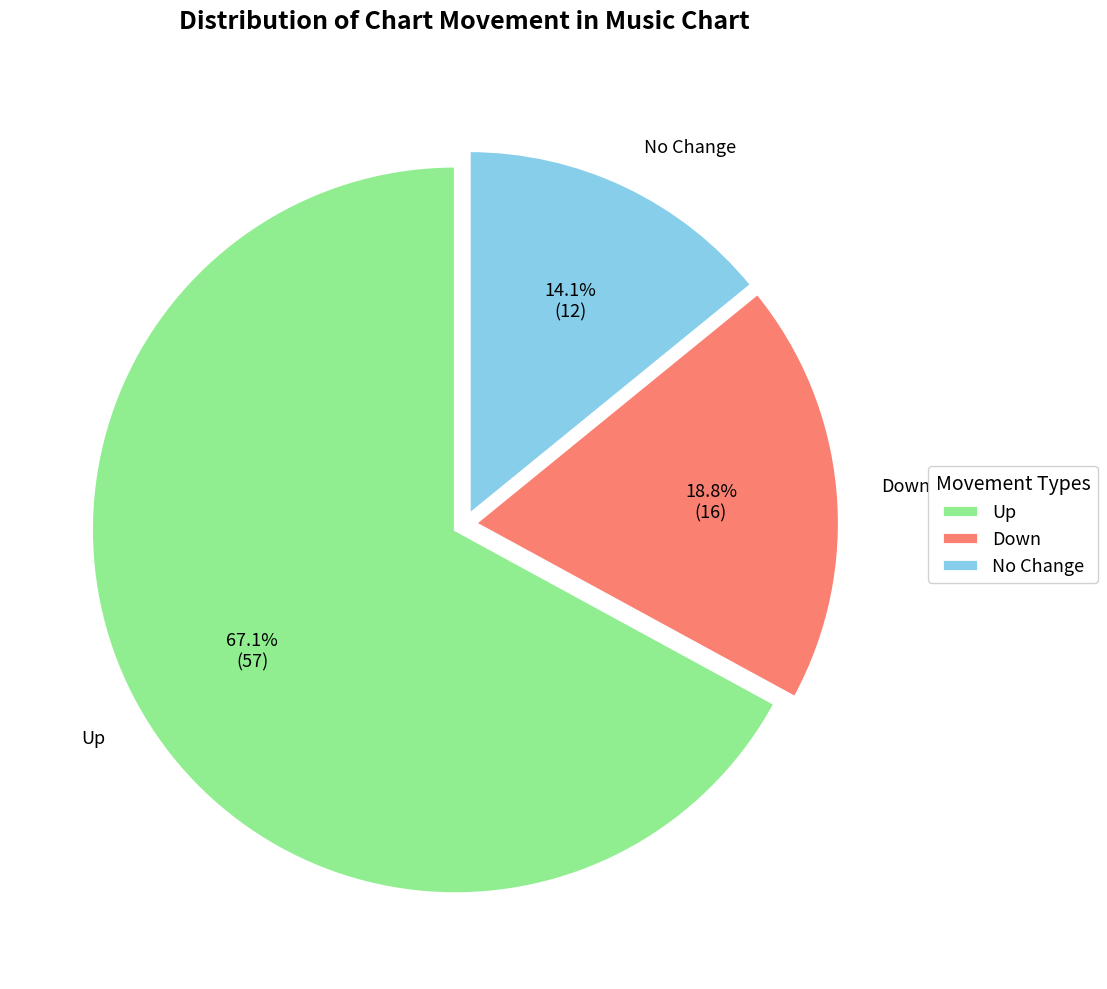

Does Up represent more than half of the total?

Yes